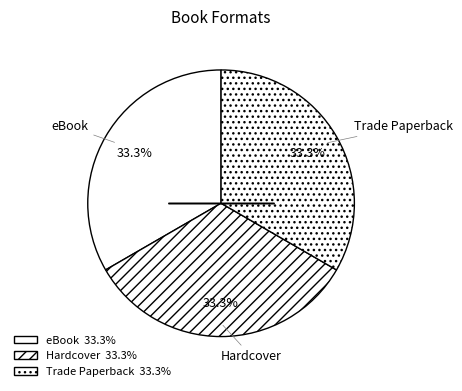

How many slices are in this pie chart?

3